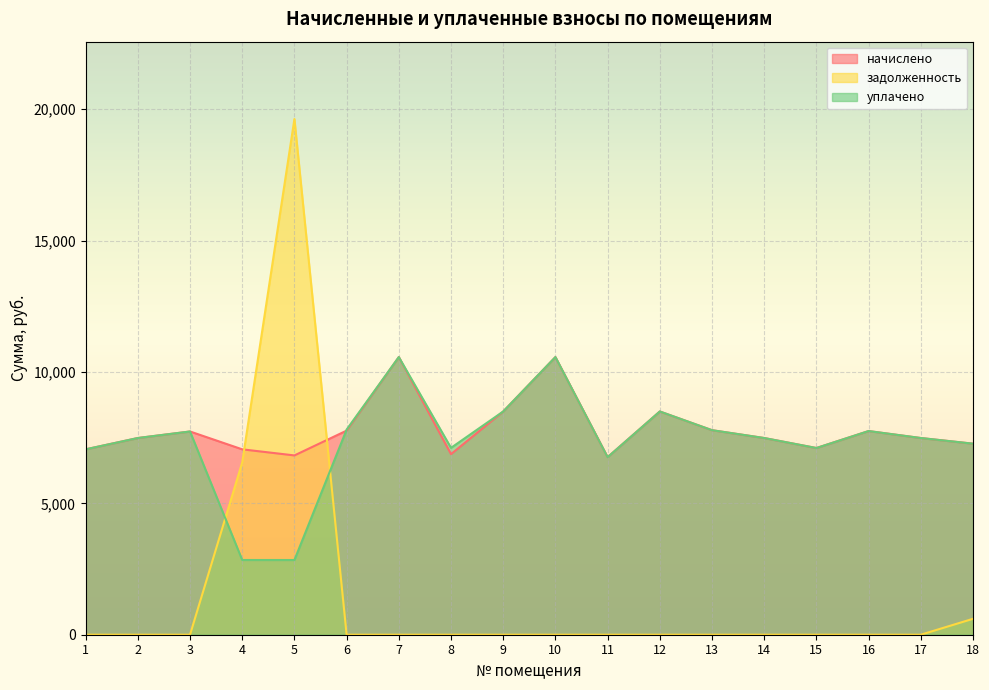

List the labels in order of начислено value, largest first.

7, 10, 9, 12, 13, 6, 16, 3, 2, 14, 17, 18, 15, 1, 4, 8, 5, 11